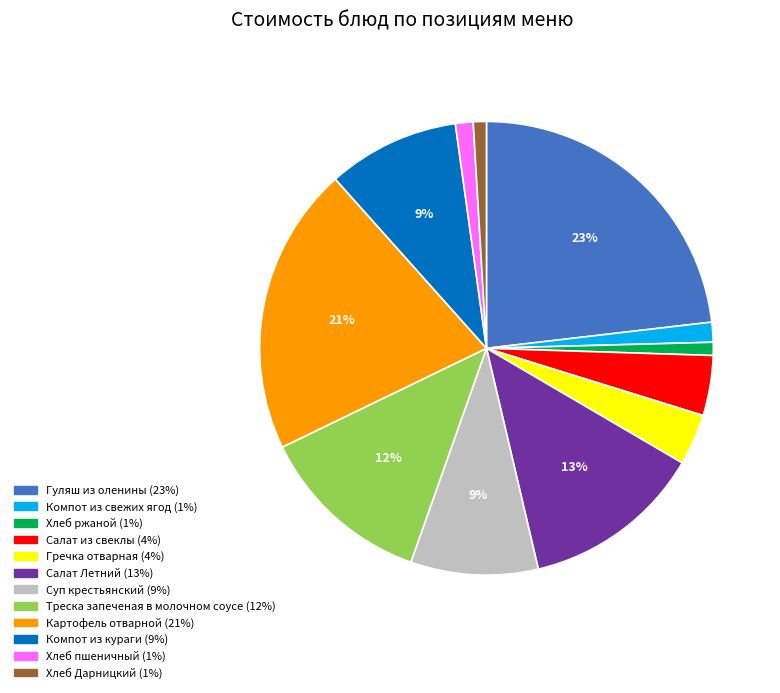

How many segments does this pie chart have?

12